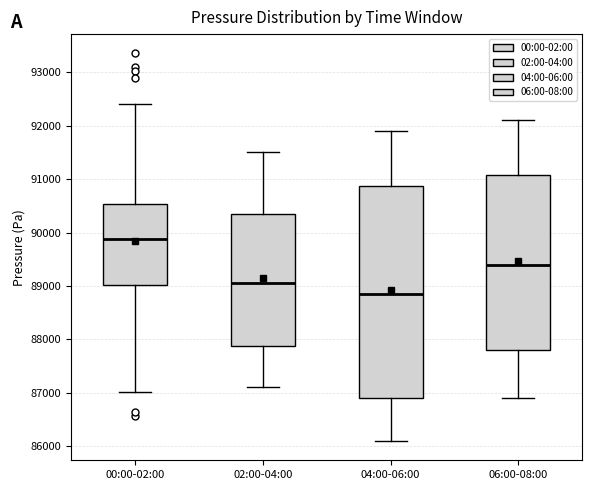

Where does the lower whisker of the box for 00:00-02:00 end on the y-axis? The values are not printed on the chart, so give them approximately, as read against the axis.

87000